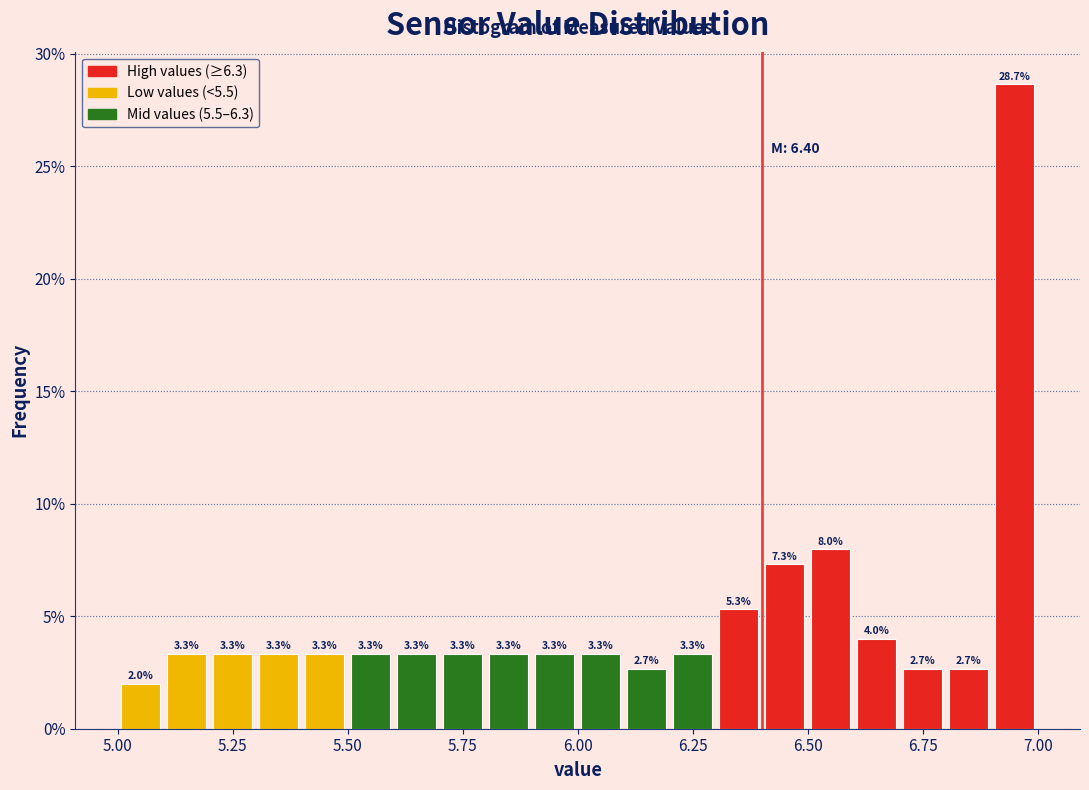

Read against the x-axis, roughly where is the centre of the tallest bar?

6.95